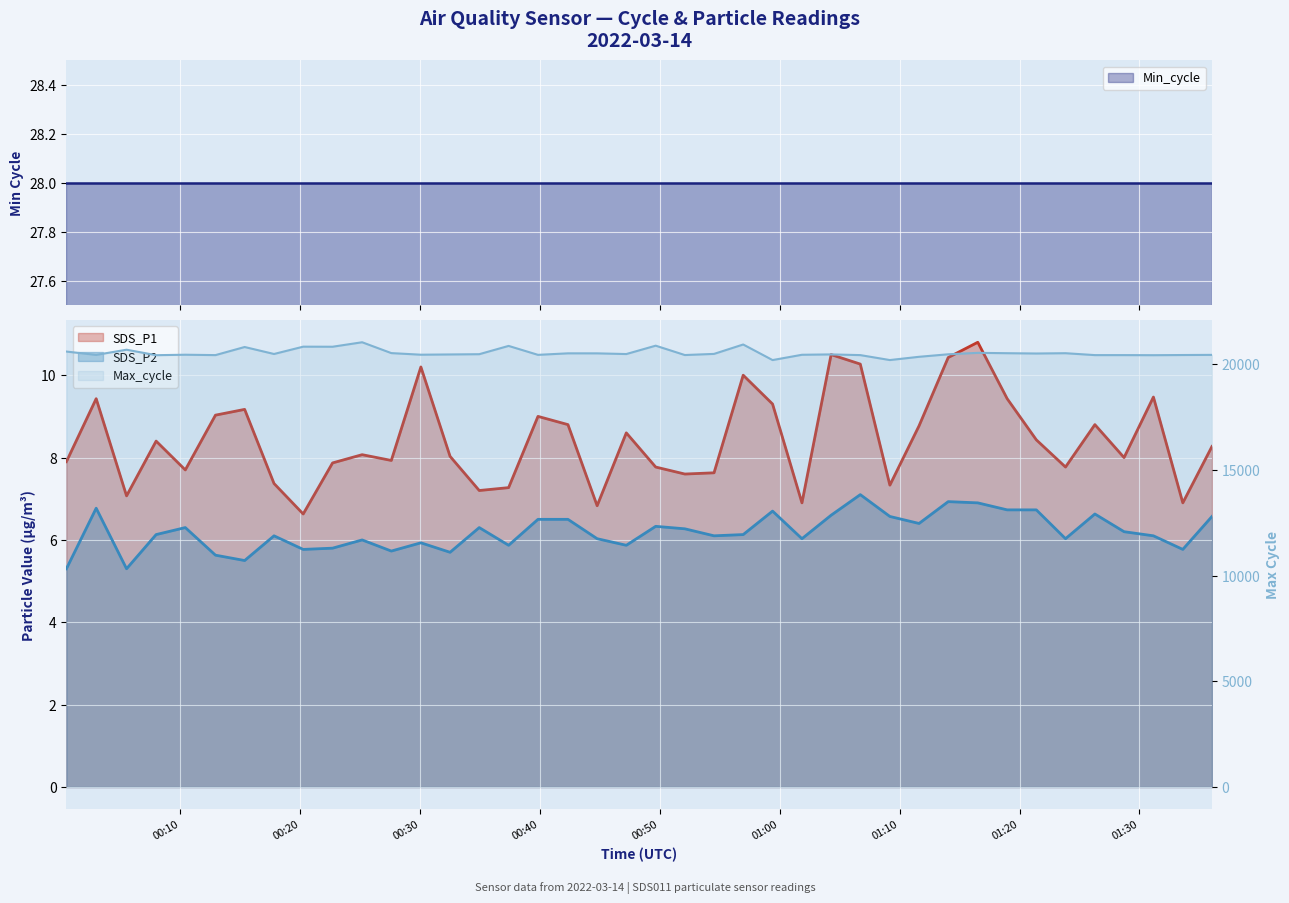

What position from the left is 2022/03/14 00:39:50?

17